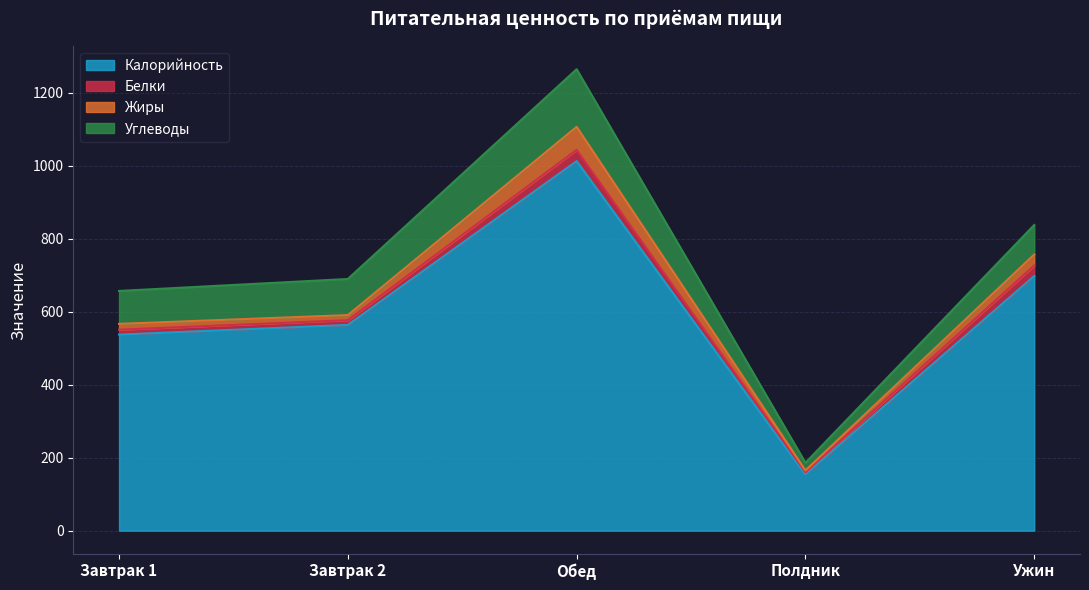

What is the spread (max minus min) of values at Завтрак 1?

524.0